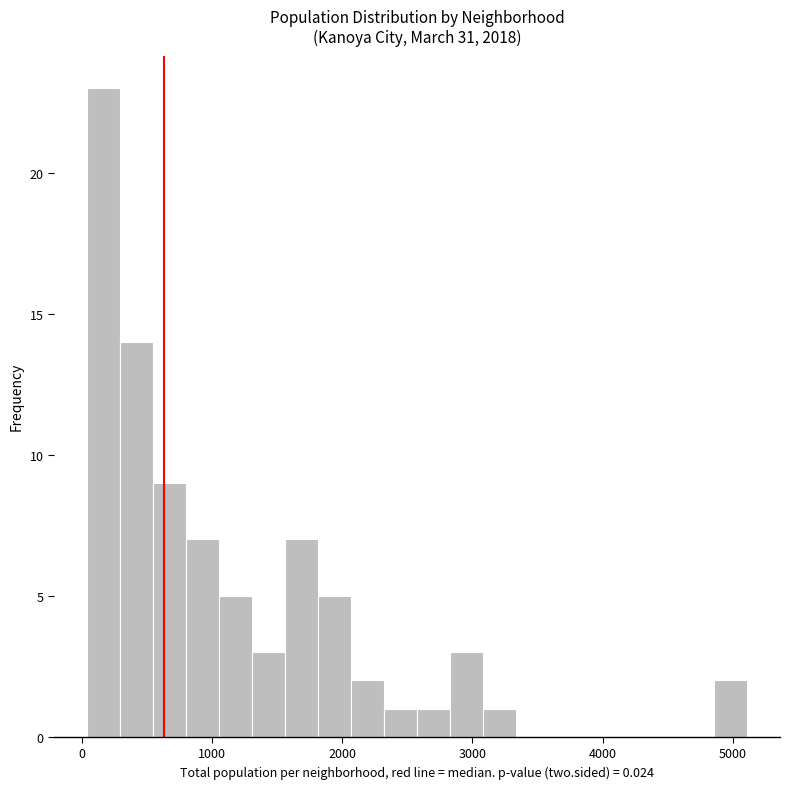

Around what value on the x-axis is the tallest bar? Give the approximate position of its centre, as read against the axis.

200